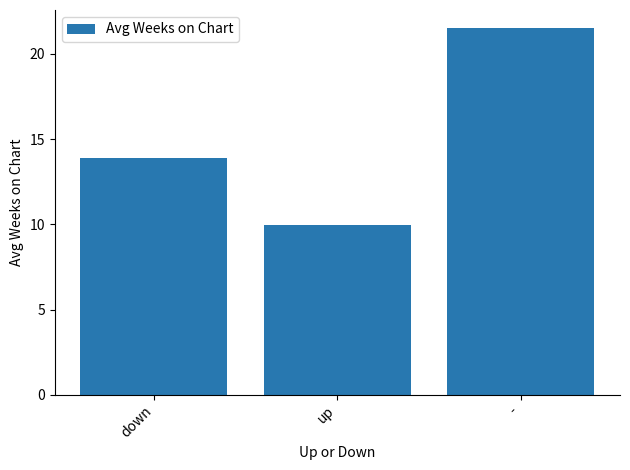

Count the number of values greater than 13.

2